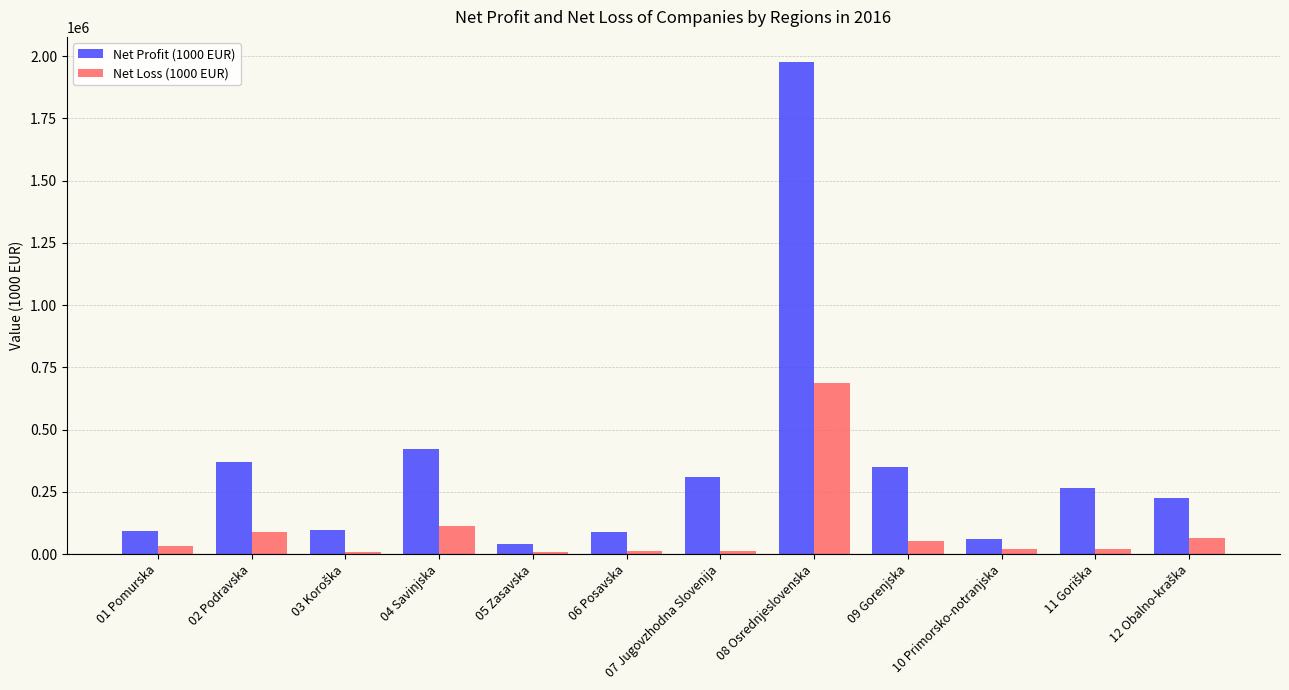

How many bars are there in each group?

2